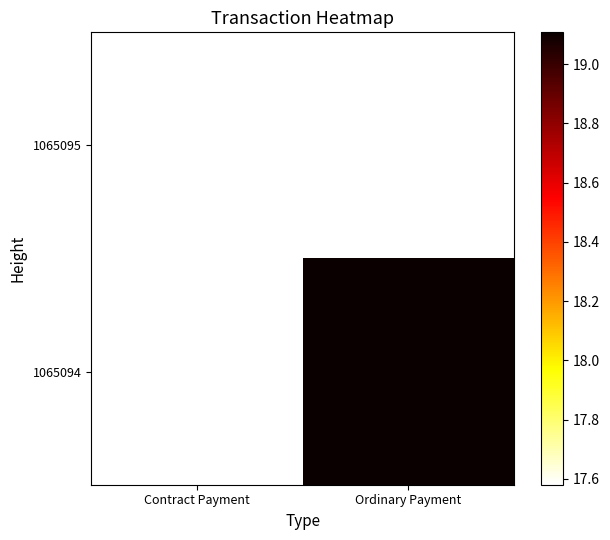

Is it true that 1065094 equals 19.1 at Ordinary Payment?

True